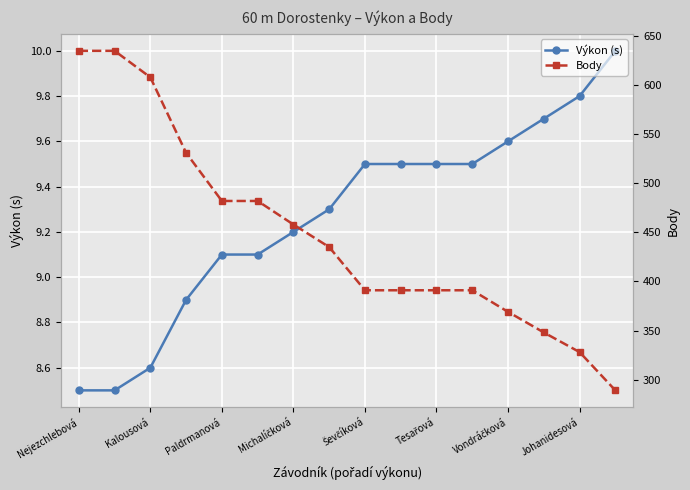

Does the chart display data point markers on the line(s)?

Yes